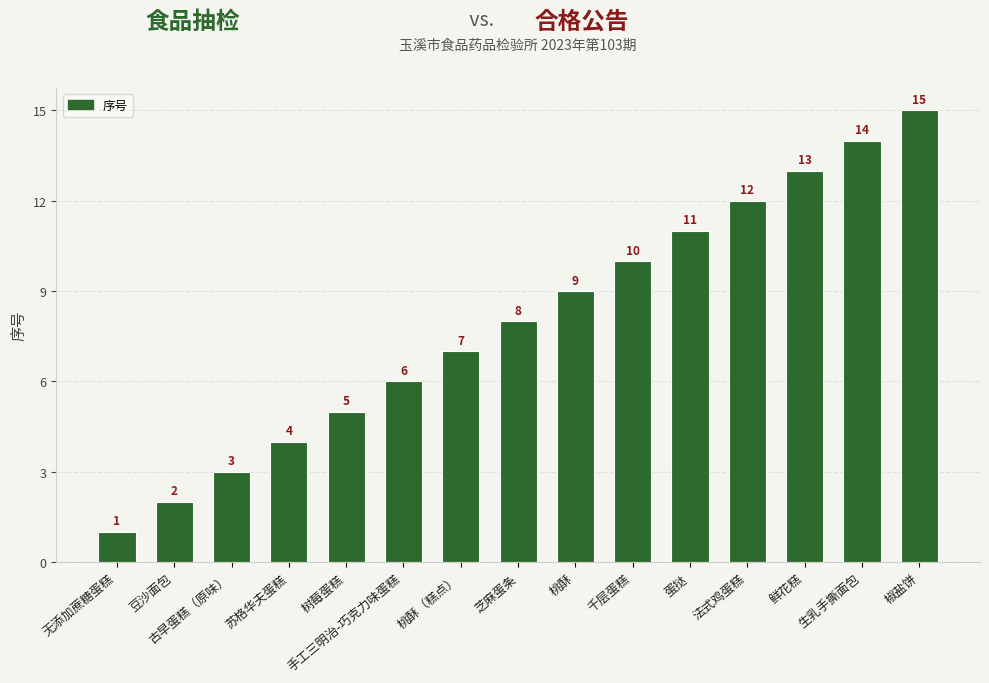

Which label corresponds to the smallest value in the chart?

无添加蔗糖蛋糕